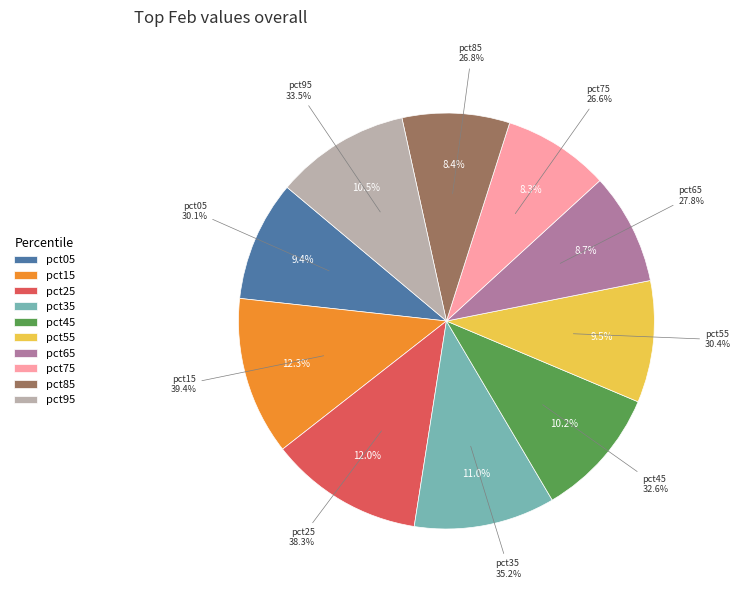

To the nearest percent, what is the average slice percentage?

10%